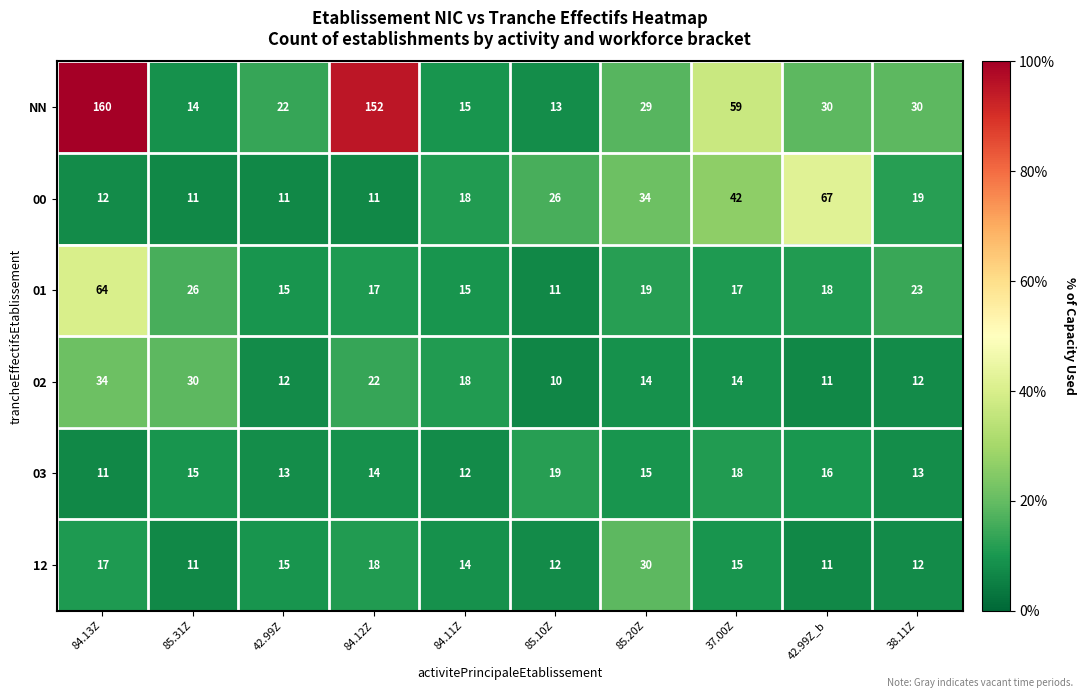

How many distinct data groups are displayed?

6